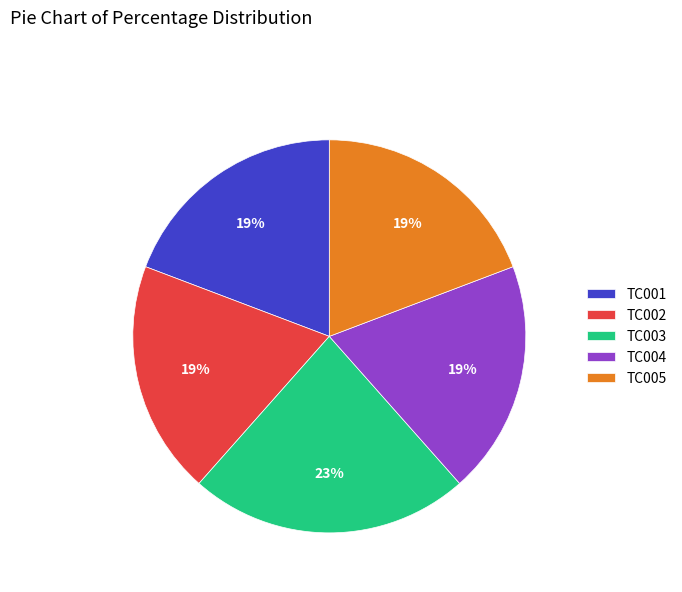

Is the sum of TC004 and TC005 greater than half?

No